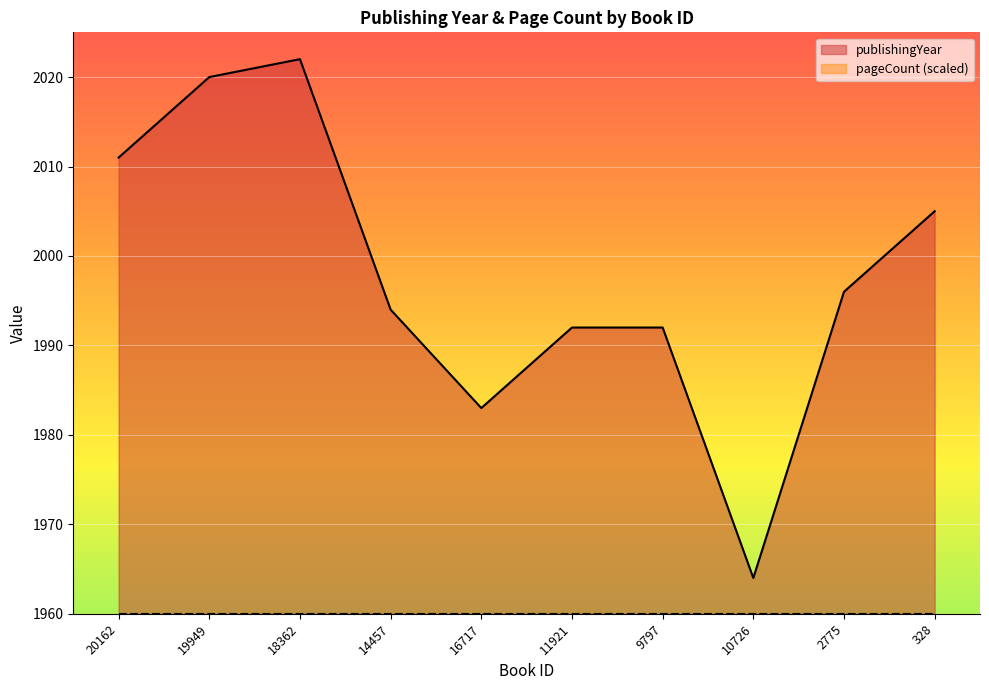

Does the chart display data point markers on the line(s)?

No